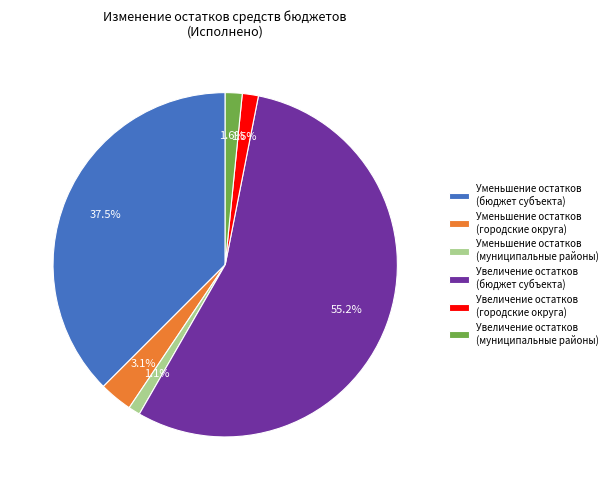

What is the total percentage of Увеличение остатков (муниципальные районы) and Уменьшение остатков (городские округа)?

4.7%